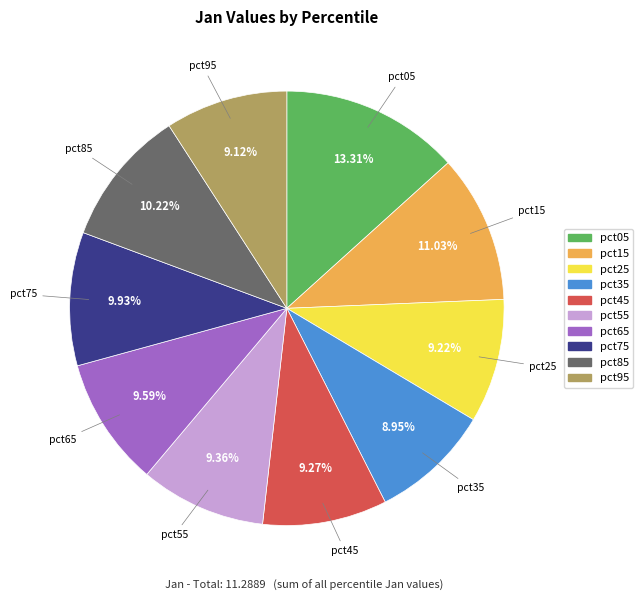

Is there a majority slice in this chart?

No